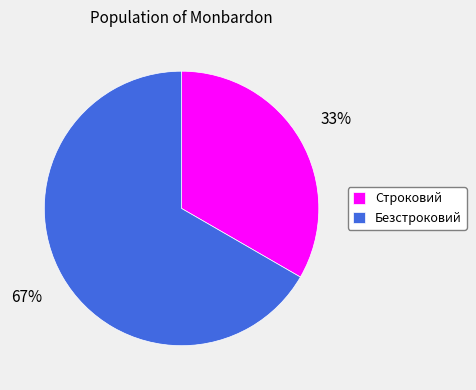

Between Безстроковий and Строковий, which is larger?

Безстроковий